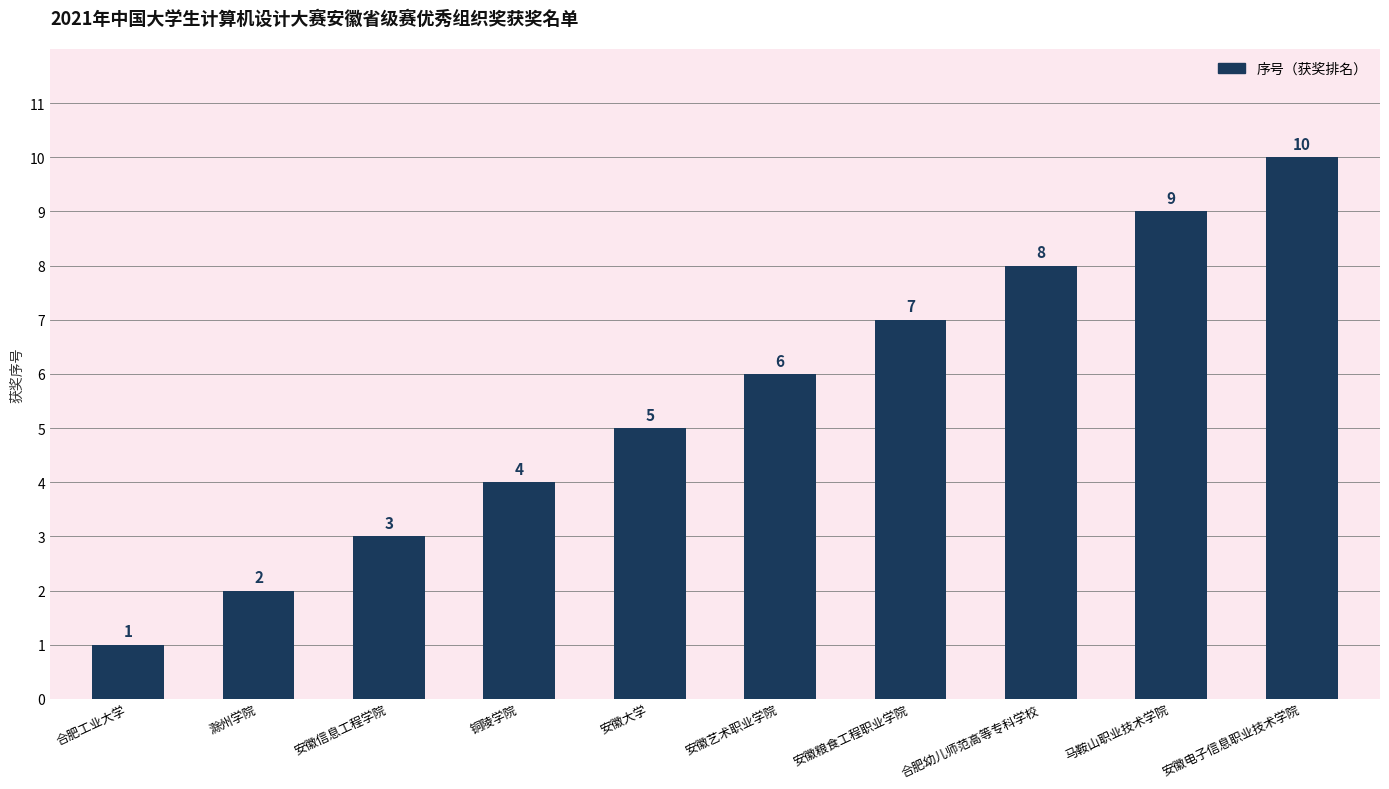

Which has a higher value, 合肥工业大学 or 合肥幼儿师范高等专科学校?

合肥幼儿师范高等专科学校